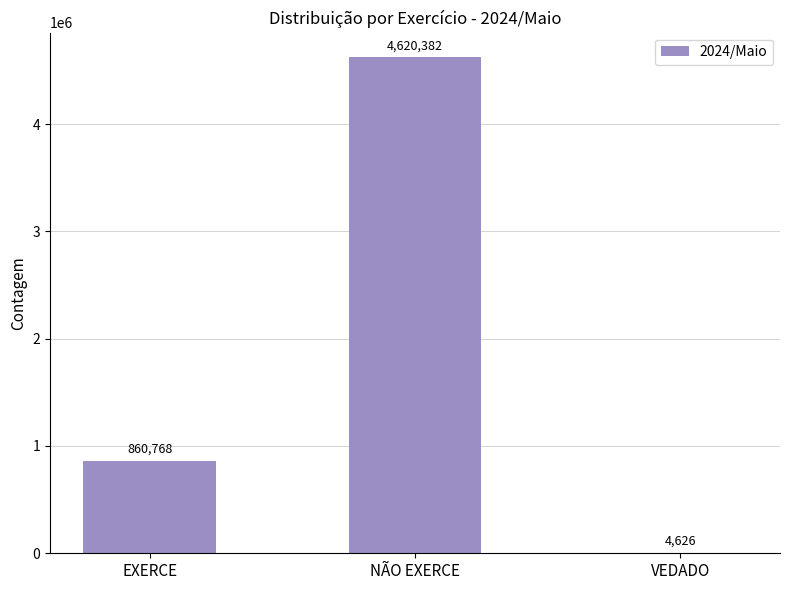

Reading left to right, what are all the values shown in this chart?

EXERCE=860768	NÃO EXERCE=4620382	VEDADO=4626